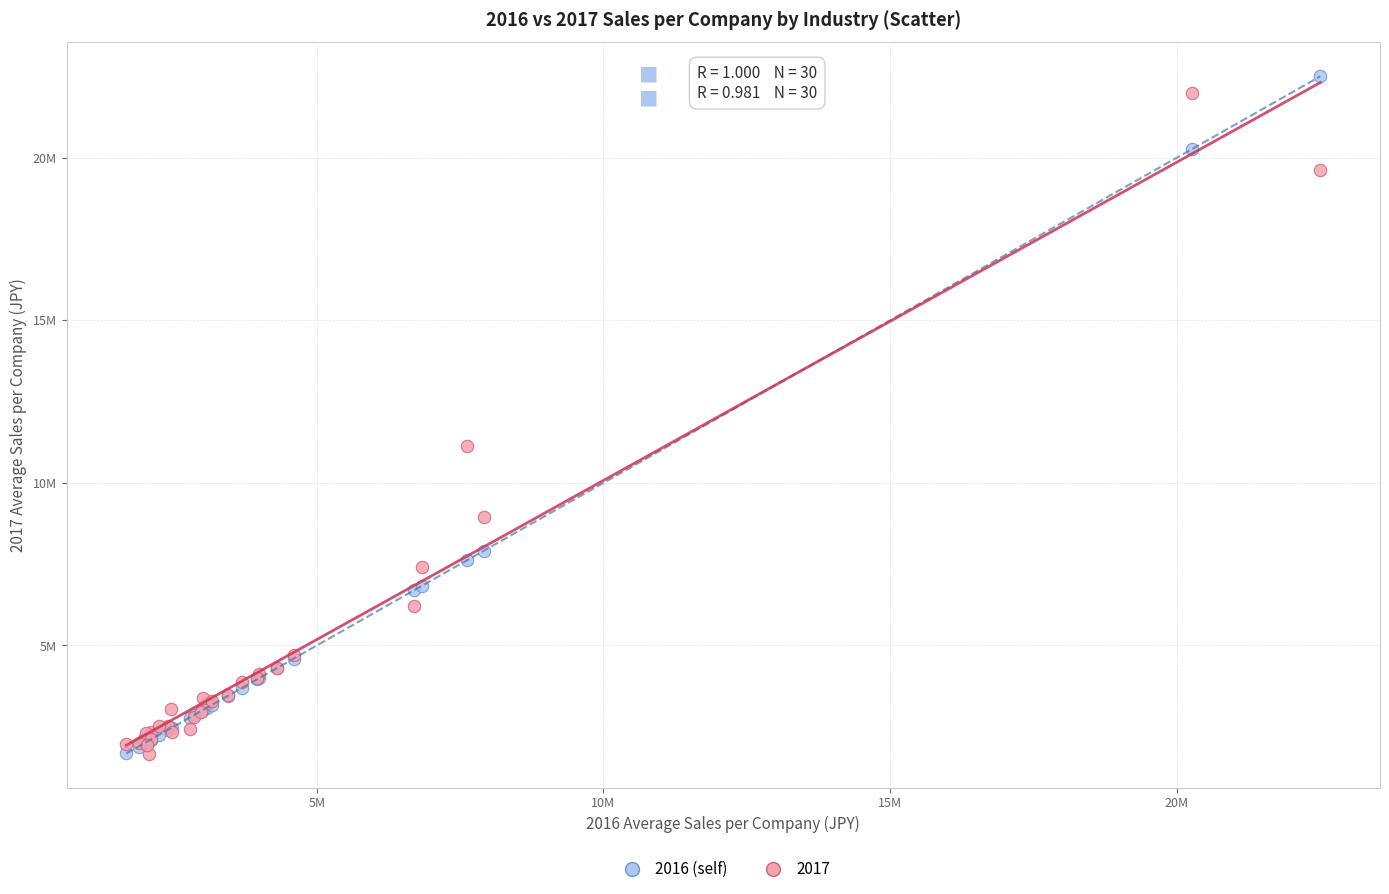

What are all the series names shown in the legend?

2016 (self), 2017